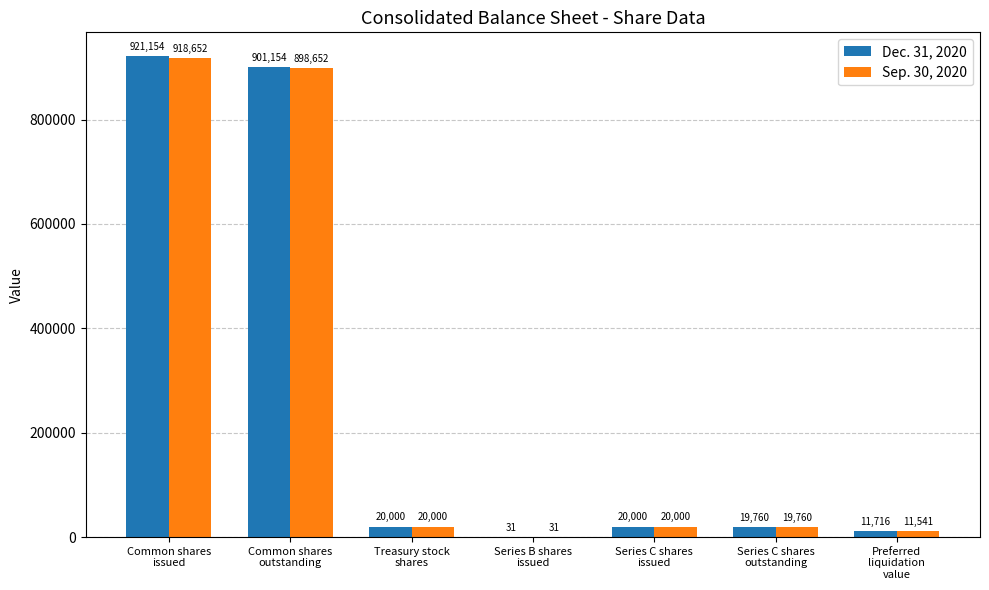

What are all the series names shown in the legend?

Dec. 31, 2020, Sep. 30, 2020